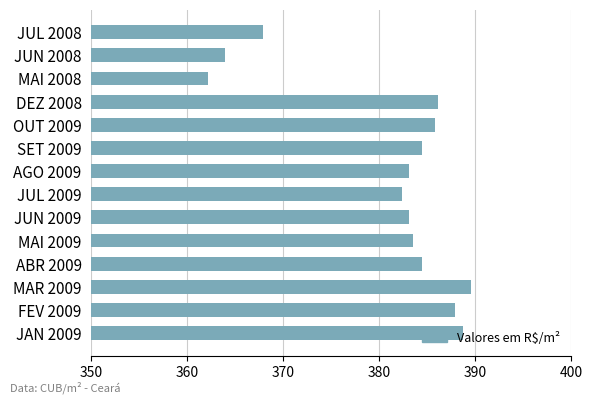

Which category has the lowest value across all series?

MAI 2008